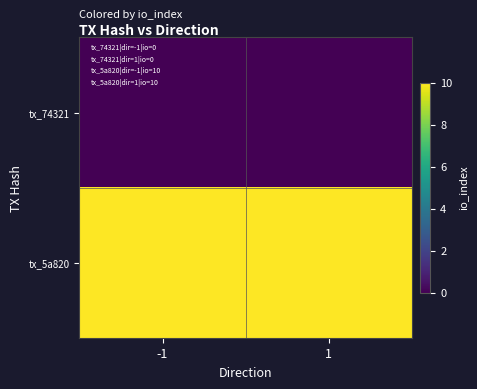

Reading left to right, transcribe all the data shown in this chart.

tx_74321: -1=0	1=0
tx_5a820: -1=10	1=10